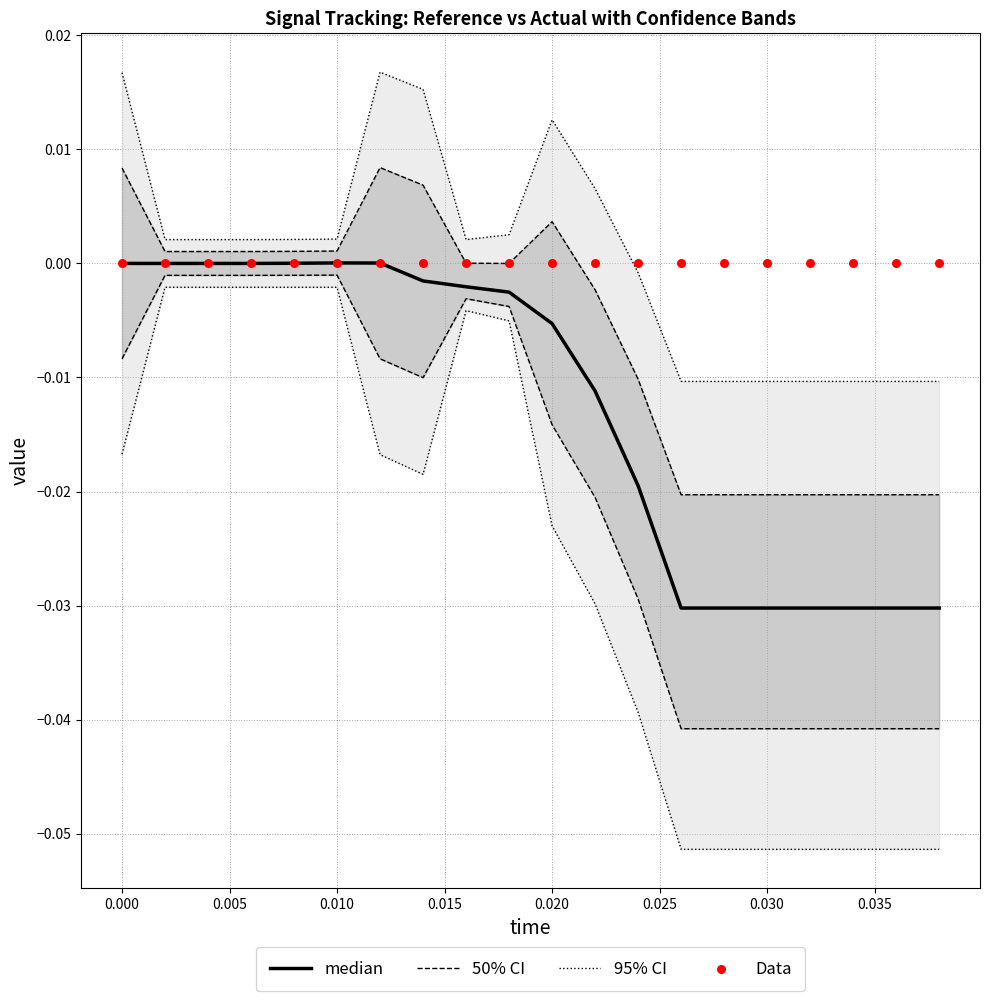

Is the value of median at 12 greater than the value of 95% CI at 14?

No